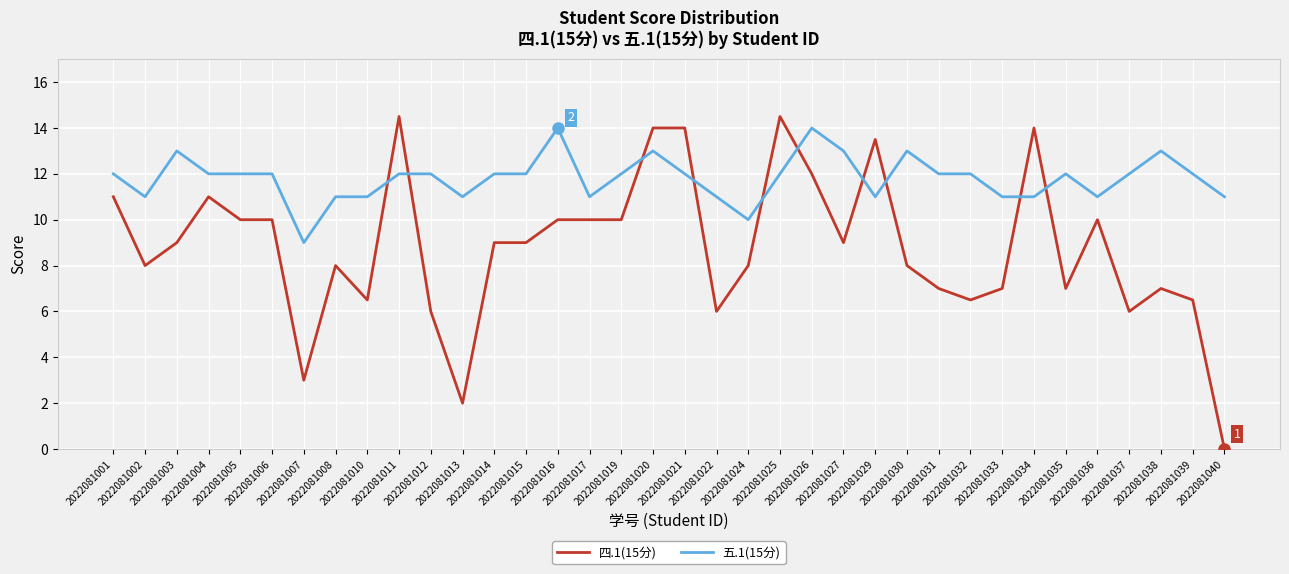

Where do 四.1(15分) and 五.1(15分) first cross each other?

2022081010 and 2022081011